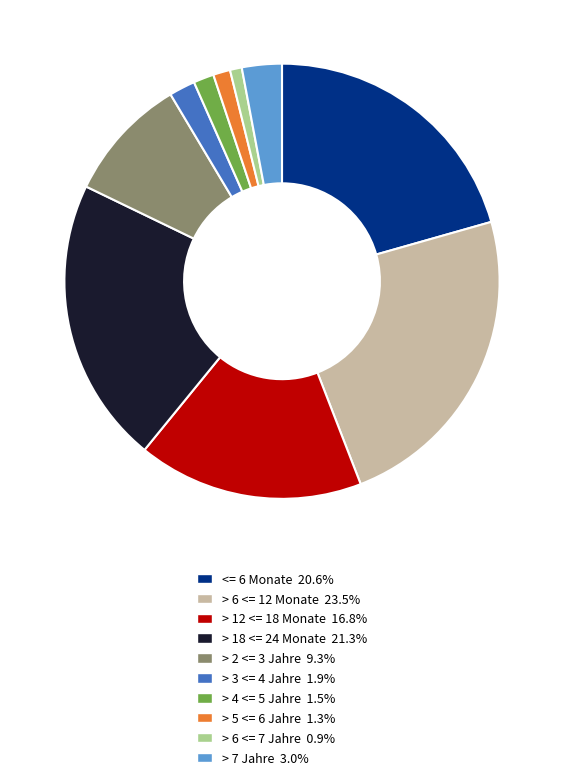

Between > 5 <= 6 Jahre and > 12 <= 18 Monate, which is larger?

> 12 <= 18 Monate